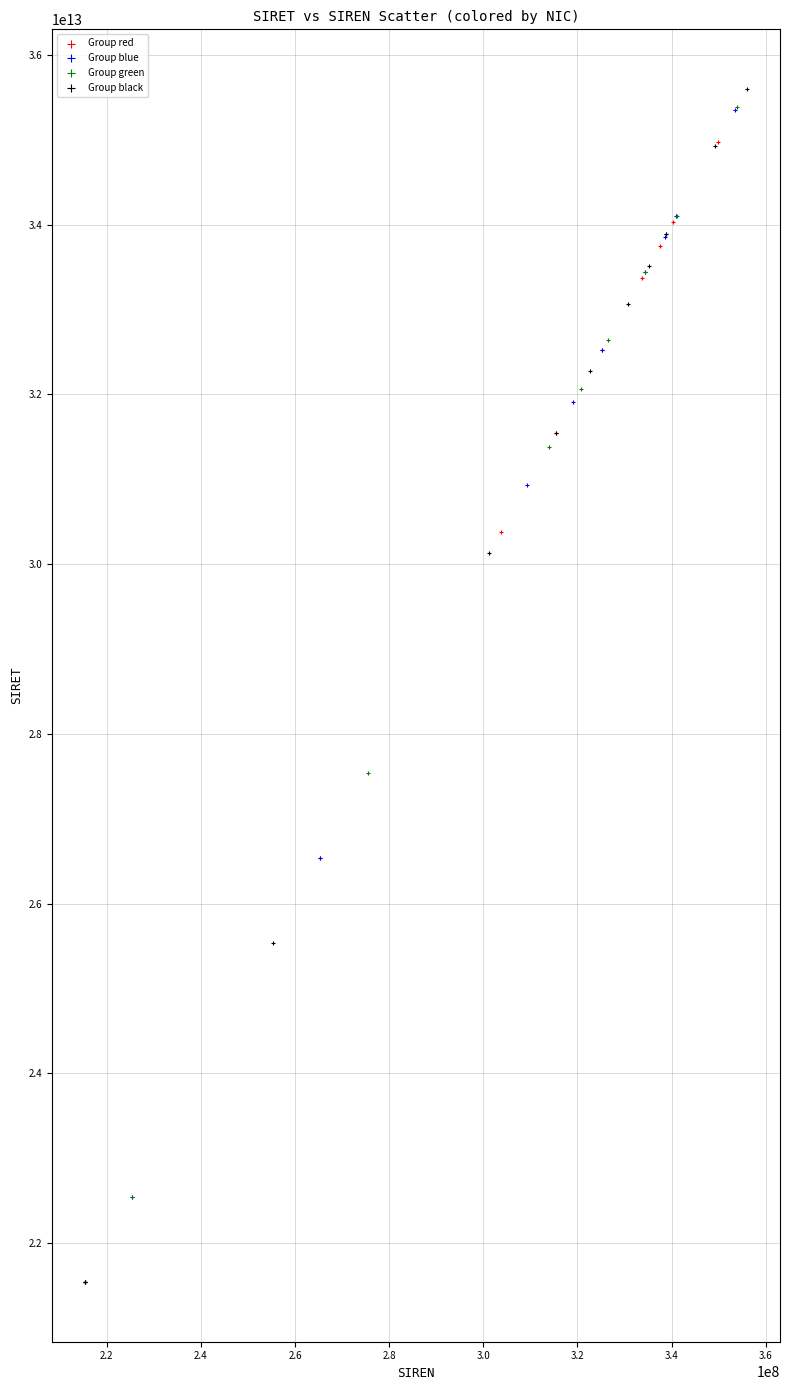

Which series has the widest spread of Y values?

Group black